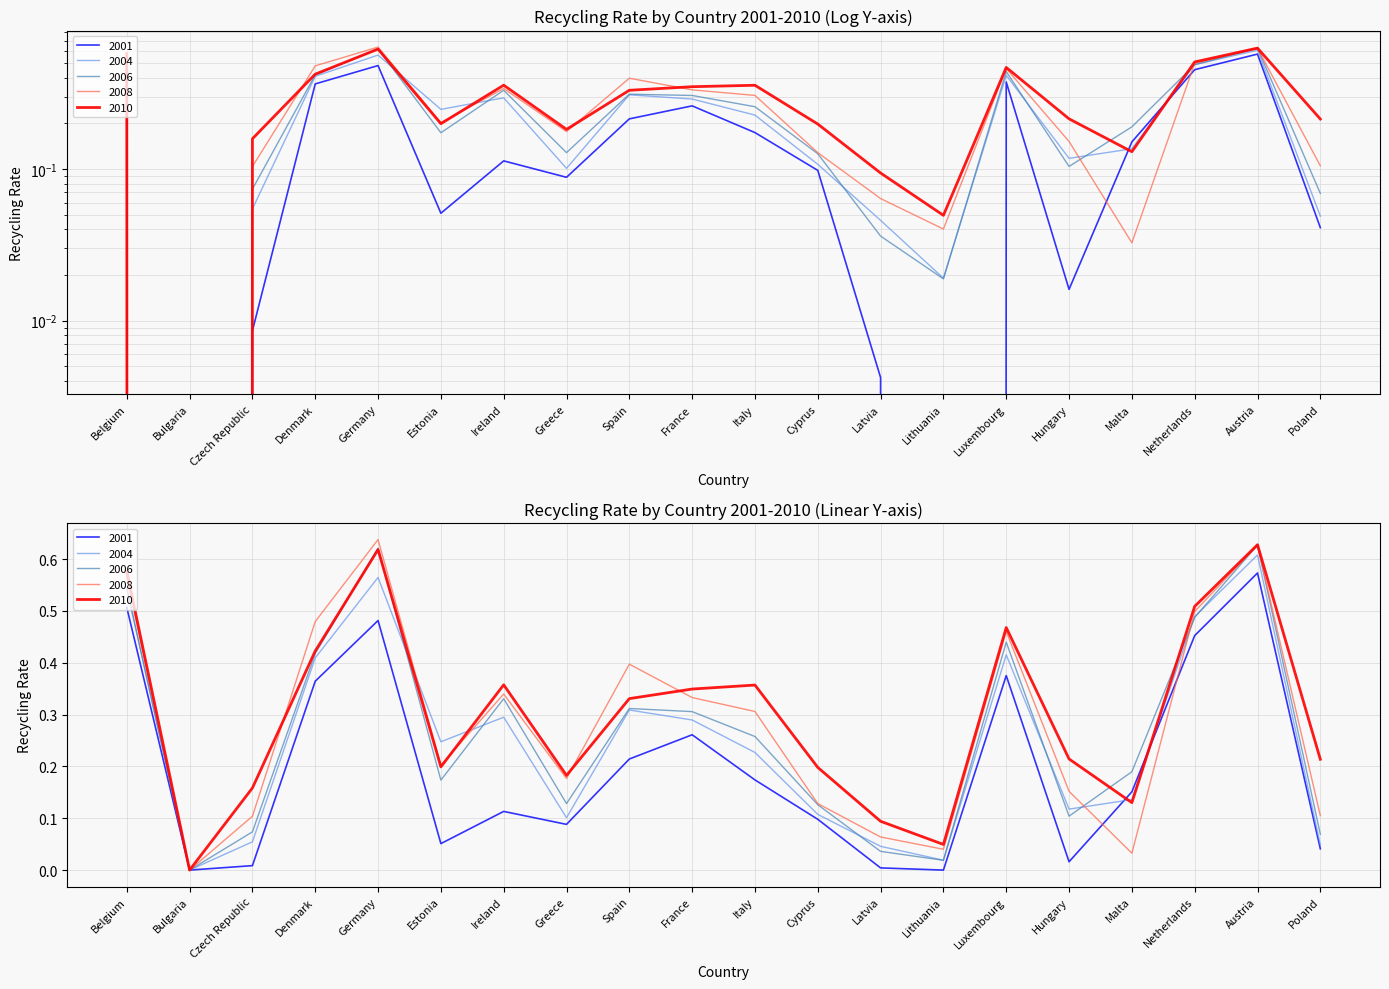

Reading left to right, what are all the values shown in this chart?

2001: Belgium=0.5	Bulgaria=0.0	Czech Republic=0.0	Denmark=0.4	Germany=0.5	Estonia=0.1	Ireland=0.1	Greece=0.1	Spain=0.2	France=0.3	Italy=0.2	Cyprus=0.1	Latvia=0.0	Lithuania=0.0	Luxembourg=0.4	Hungary=0.0	Malta=0.2	Netherlands=0.5	Austria=0.6	Poland=0.0
2004: Belgium=0.5	Bulgaria=0.0	Czech Republic=0.1	Denmark=0.4	Germany=0.6	Estonia=0.2	Ireland=0.3	Greece=0.1	Spain=0.3	France=0.3	Italy=0.2	Cyprus=0.1	Latvia=0.0	Lithuania=0.0	Luxembourg=0.4	Hungary=0.1	Malta=0.1	Netherlands=0.5	Austria=0.6	Poland=0.0
2006: Belgium=0.5	Bulgaria=0.0	Czech Republic=0.1	Denmark=0.4	Germany=0.6	Estonia=0.2	Ireland=0.3	Greece=0.1	Spain=0.3	France=0.3	Italy=0.3	Cyprus=0.1	Latvia=0.0	Lithuania=0.0	Luxembourg=0.4	Hungary=0.1	Malta=0.2	Netherlands=0.5	Austria=0.6	Poland=0.1
2008: Belgium=0.6	Bulgaria=0.0	Czech Republic=0.1	Denmark=0.5	Germany=0.6	Estonia=0.2	Ireland=0.3	Greece=0.2	Spain=0.4	France=0.3	Italy=0.3	Cyprus=0.1	Latvia=0.1	Lithuania=0.0	Luxembourg=0.5	Hungary=0.2	Malta=0.0	Netherlands=0.5	Austria=0.6	Poland=0.1
2010: Belgium=0.6	Bulgaria=0.0	Czech Republic=0.2	Denmark=0.4	Germany=0.6	Estonia=0.2	Ireland=0.4	Greece=0.2	Spain=0.3	France=0.3	Italy=0.4	Cyprus=0.2	Latvia=0.1	Lithuania=0.0	Luxembourg=0.5	Hungary=0.2	Malta=0.1	Netherlands=0.5	Austria=0.6	Poland=0.2